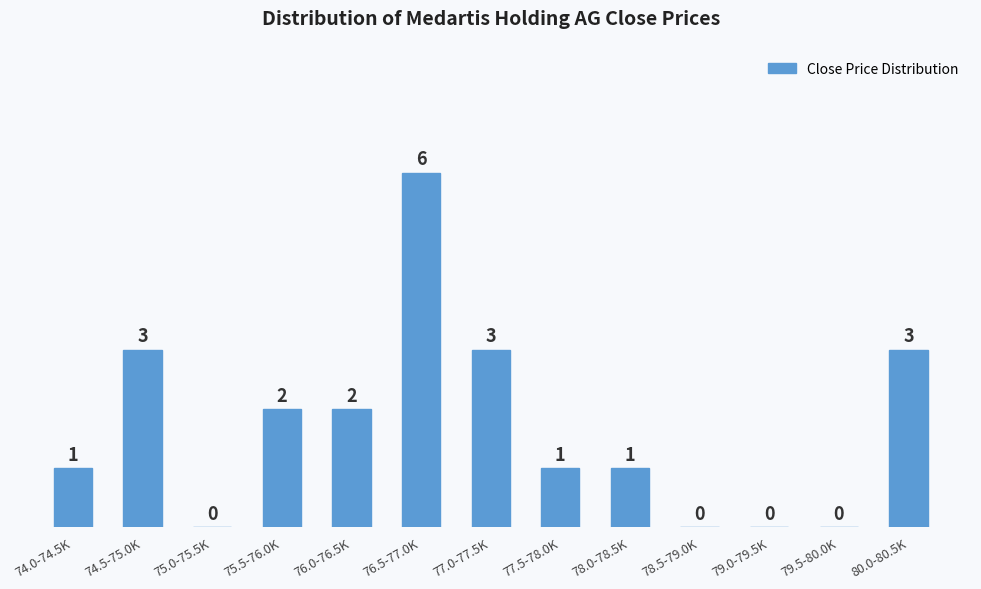

Reading left to right, extract all data points from this chart.

74.0-74.5K=1	74.5-75.0K=3	75.0-75.5K=0	75.5-76.0K=2	76.0-76.5K=2	76.5-77.0K=6	77.0-77.5K=3	77.5-78.0K=1	78.0-78.5K=1	78.5-79.0K=0	79.0-79.5K=0	79.5-80.0K=0	80.0-80.5K=3